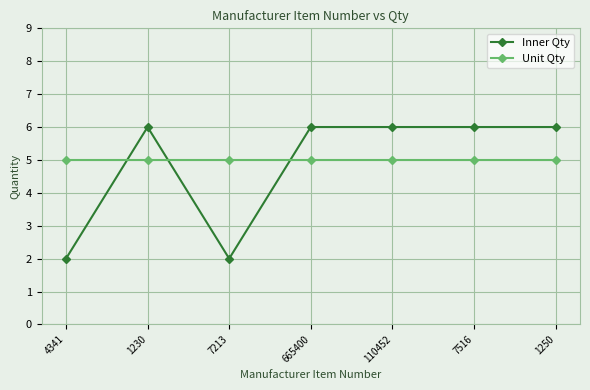

What is the difference between the highest and lowest values at 7516?

1